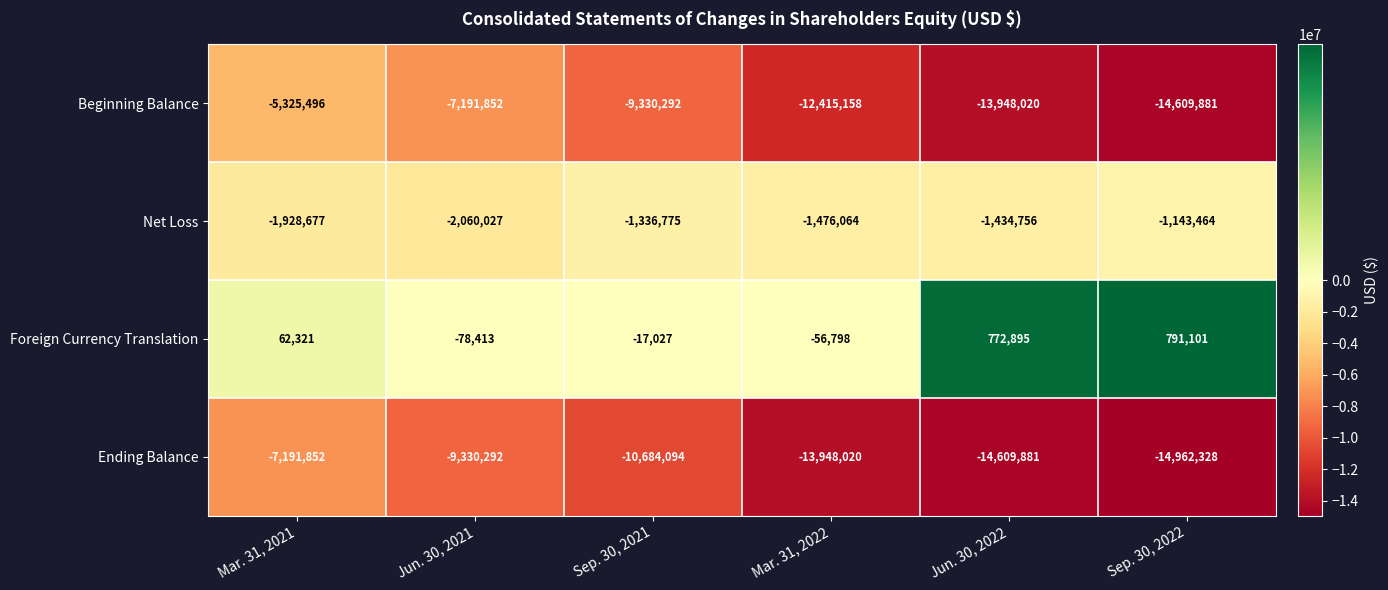

True or false: Net Loss has a value of -3312552 at Mar. 31, 2021.

False